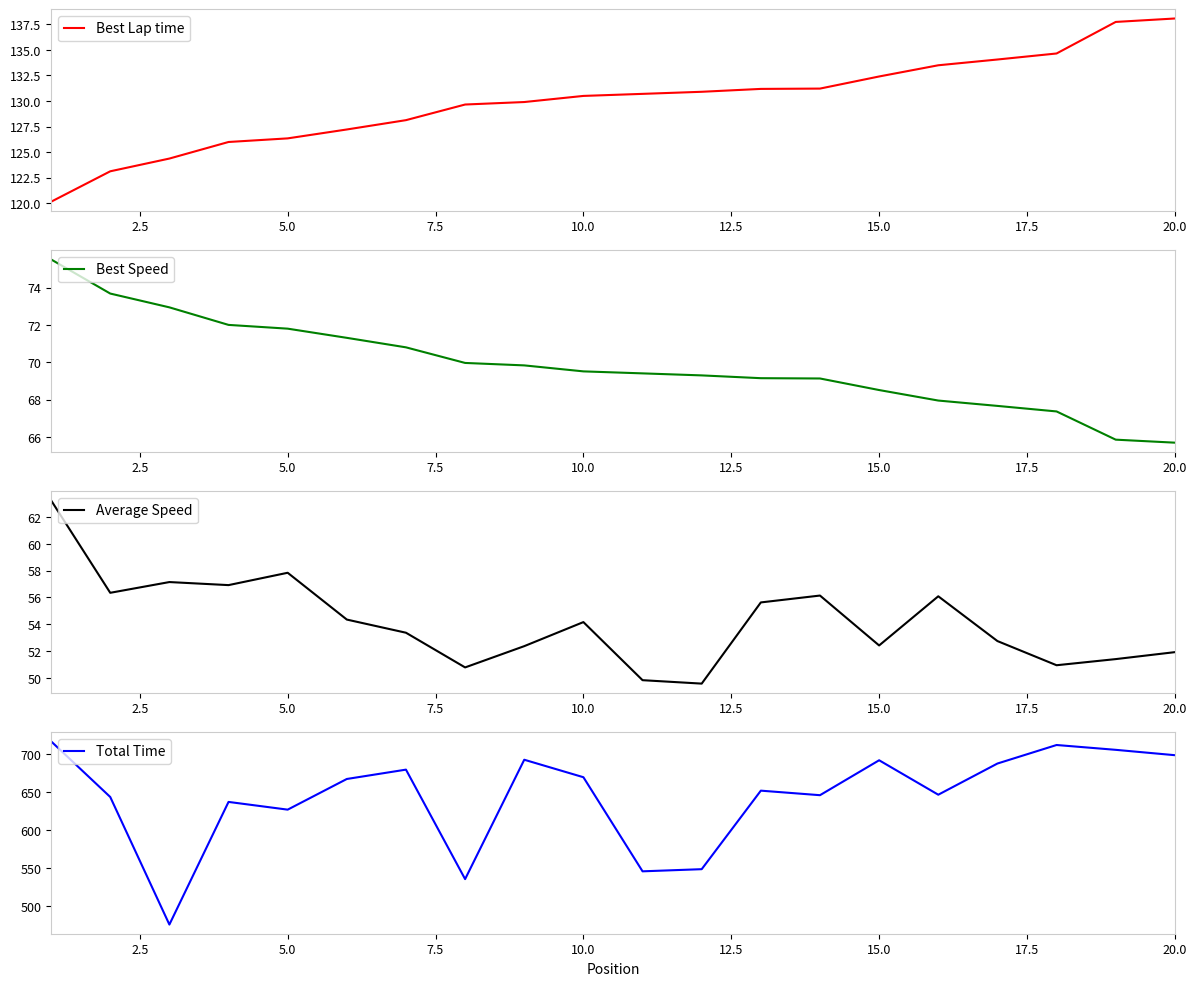

How many interior local peaks does the Average Speed series have?

5